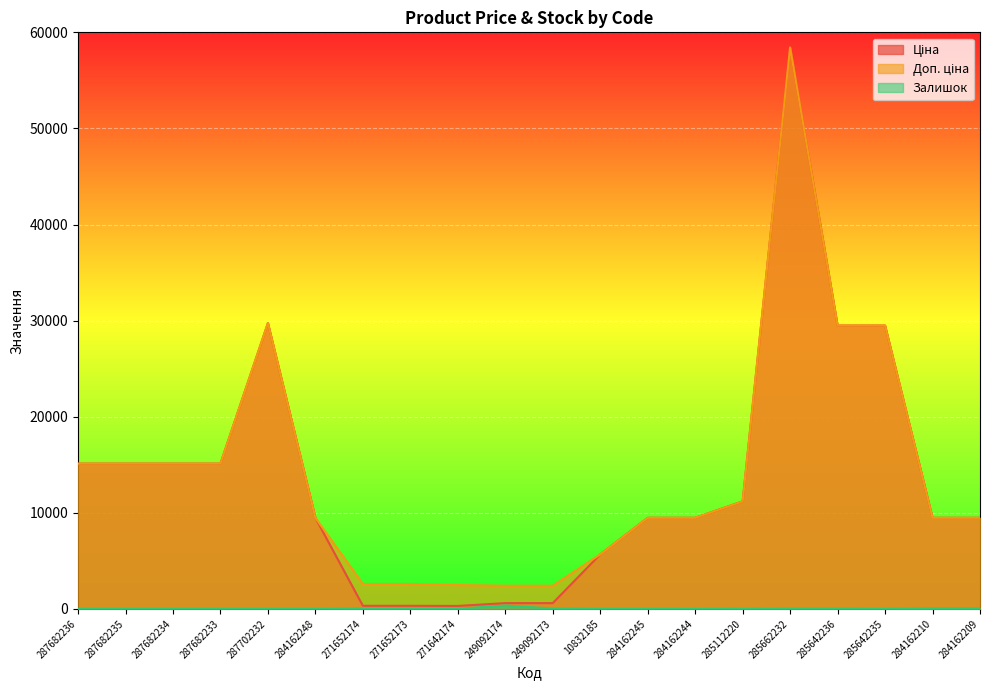

The Ціна series shows 10038.1 at 10832185. True or false?

False